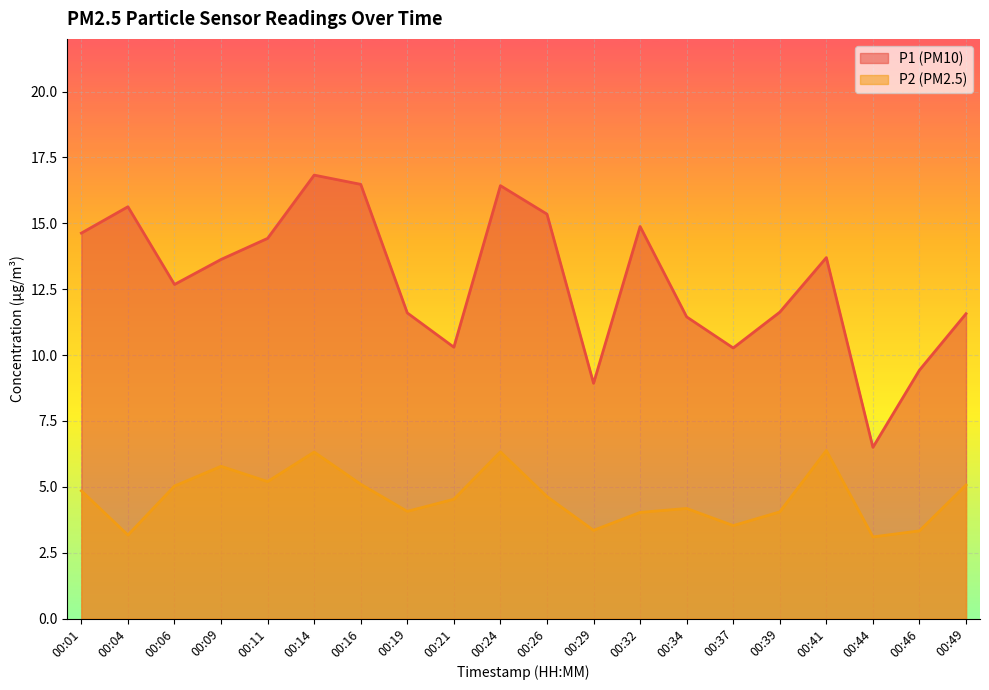

True or false: P2 and P1 intersect in this chart.

False